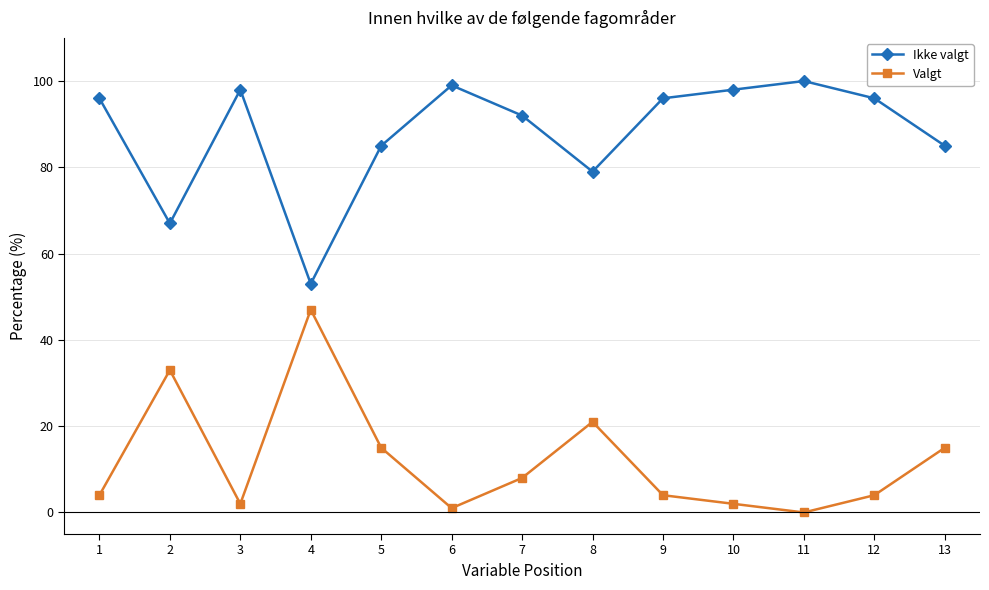

True or false: Ikke valgt and Valgt cross at least once.

False